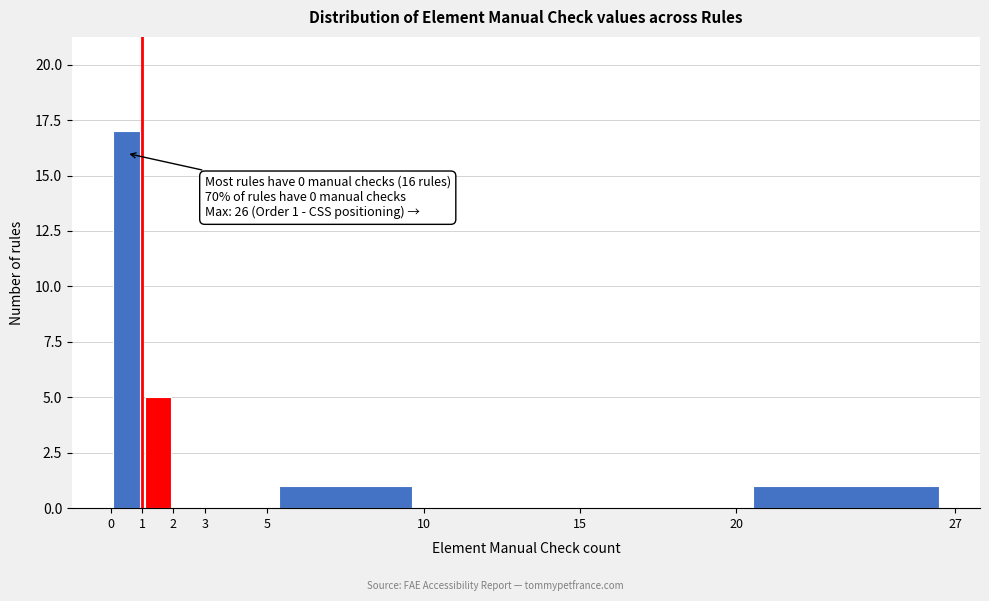

Which range on the x-axis has the tallest bar?

0 to 1